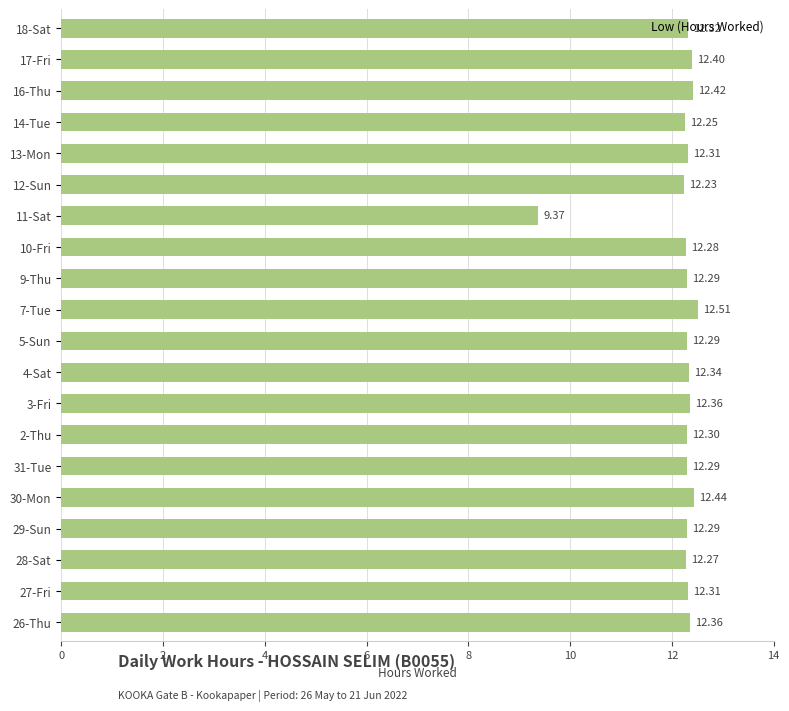

Approximately how many times larger is the value at 13-Mon compared to 31-Tue?

1.0